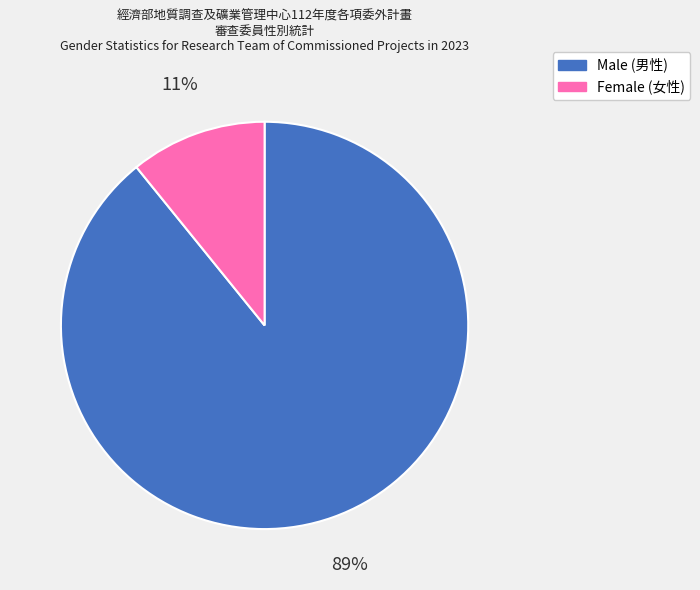

To the nearest percent, what is the average slice percentage?

50%